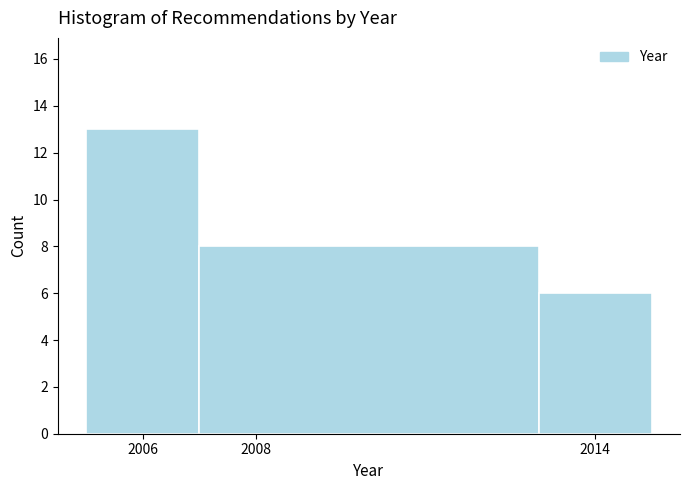

Over which range of the x-axis is the bar tallest?

2005 to 2007